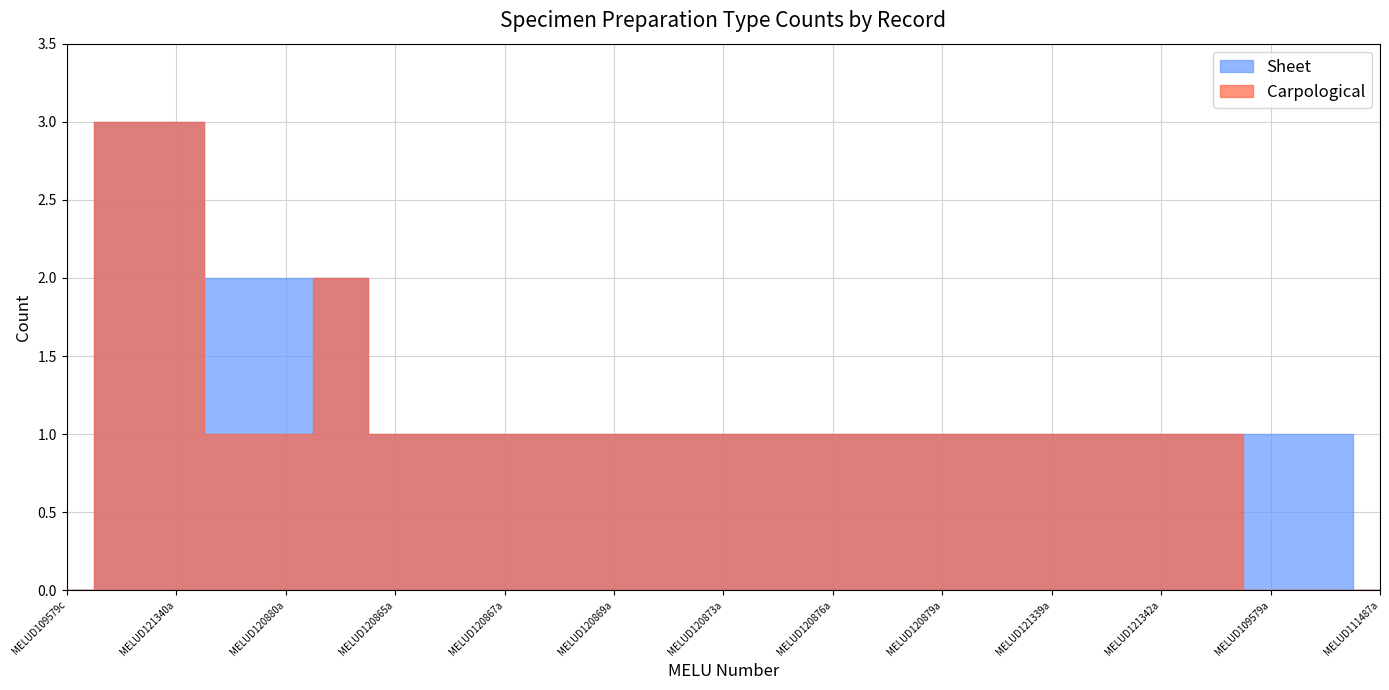

The Carpological series shows 1 at MELUD120880a. True or false?

True